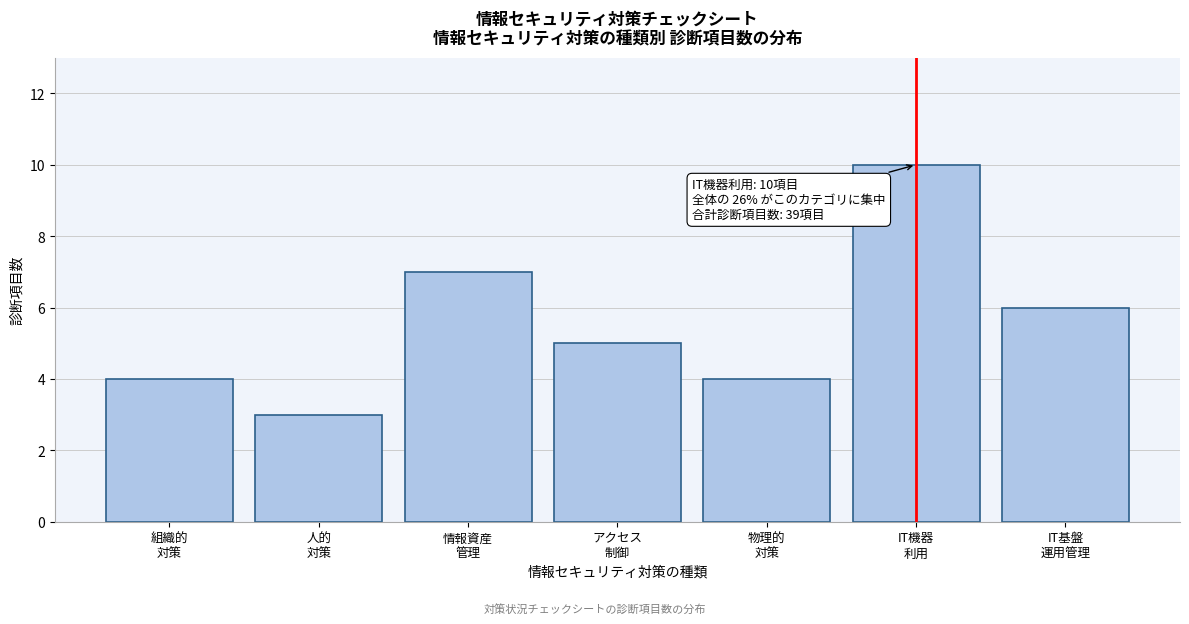

Reading left to right, transcribe all the data shown in this chart.

4	3	7	5	4	10	6